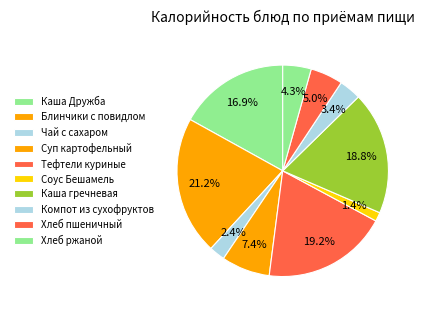

Rank the categories by value from highest to lowest.

Блинчики с повидлом, Тефтели куриные, Каша гречневая, Каша Дружба, Суп картофельный, Хлеб пшеничный, Хлеб ржаной, Компот из сухофруктов, Чай с сахаром, Соус Бешамель